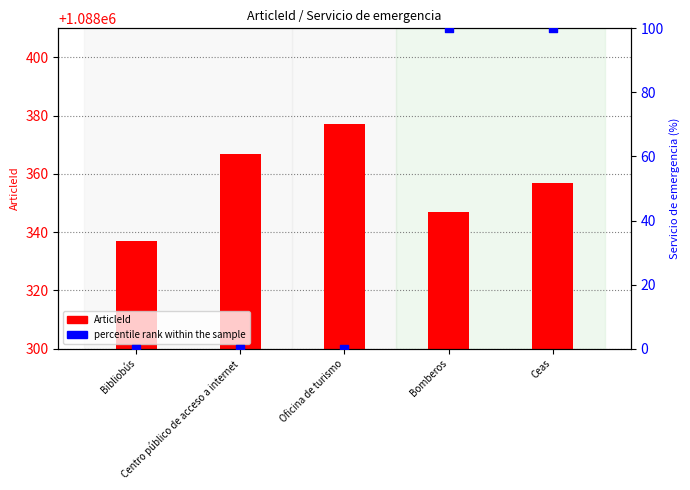

Approximately how many times larger is the value at Bomberos compared to Ceas?

1.0